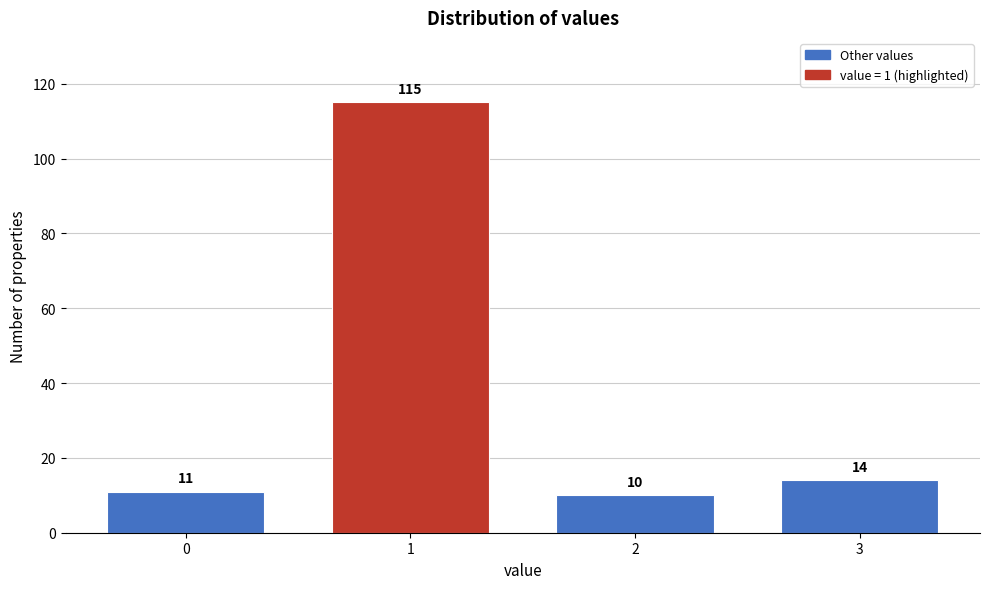

Reading right to left, transcribe all the data shown in this chart.

14	10	115	11